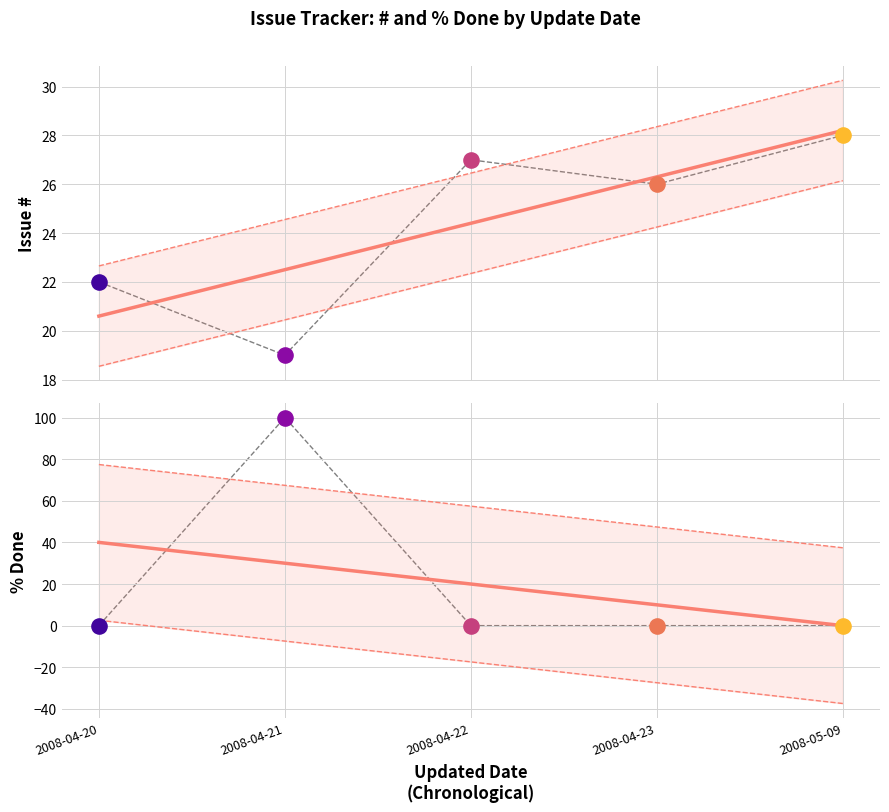

At which category is the sum across all series the highest?

2008-04-21